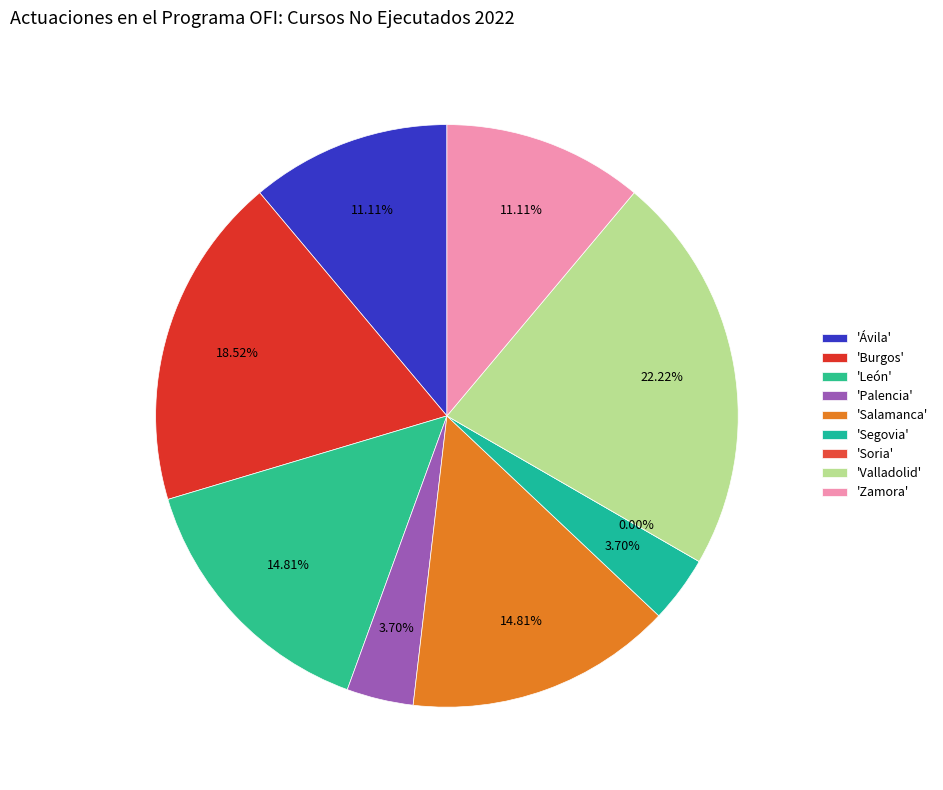

Rank the categories by value from highest to lowest.

Valladolid, Burgos, León, Salamanca, Ávila, Zamora, Palencia, Segovia, Soria